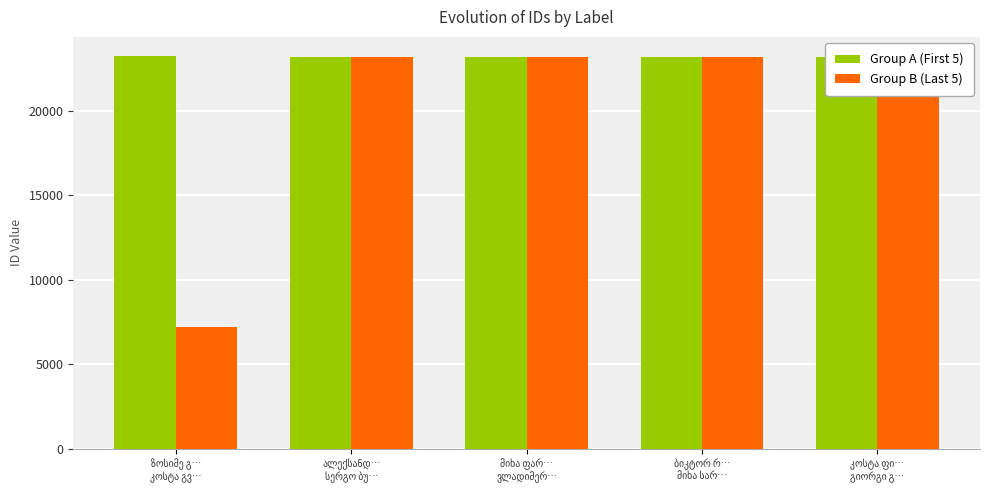

What position from the left is ზოსიმე გ…
კოსტა გვ…?

1